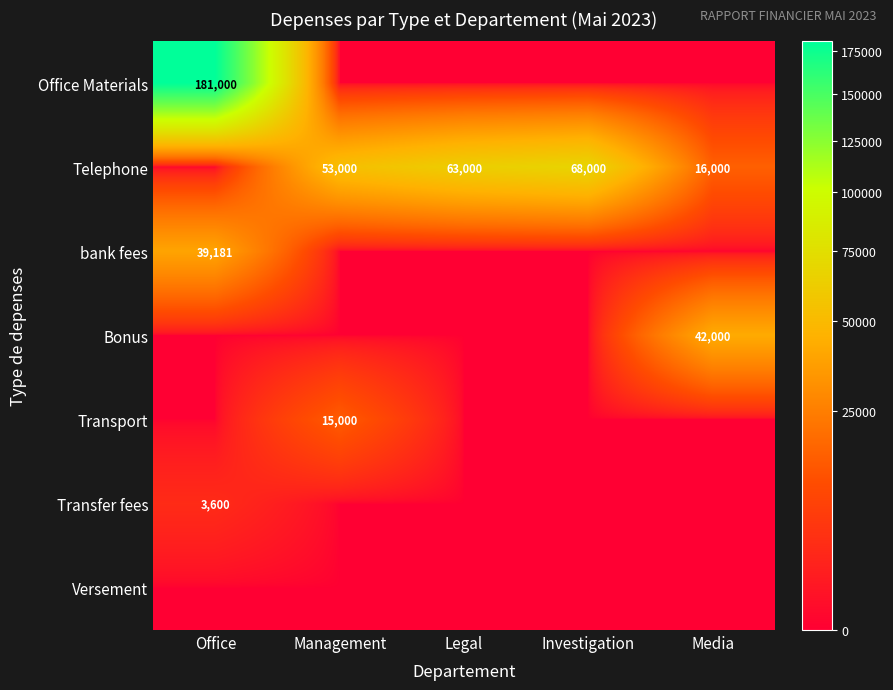

True or false: Telephone has a value of 53000 at Management.

True